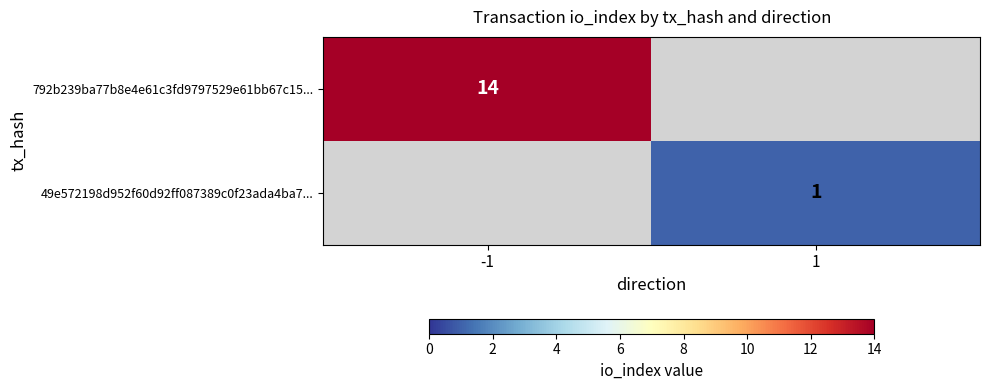

Is it true that 792b239ba77b8e4e61c3fd9797529e61bb67c15... equals 9 at -1?

False